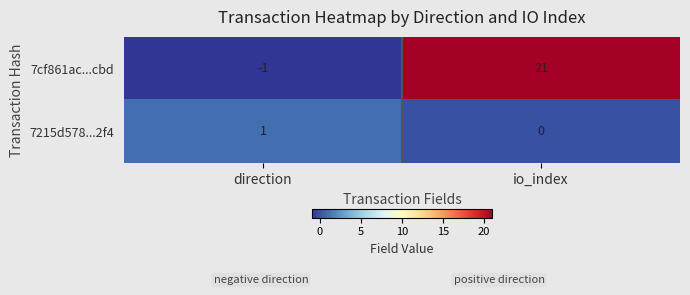

How many categories are shown in the chart?

2